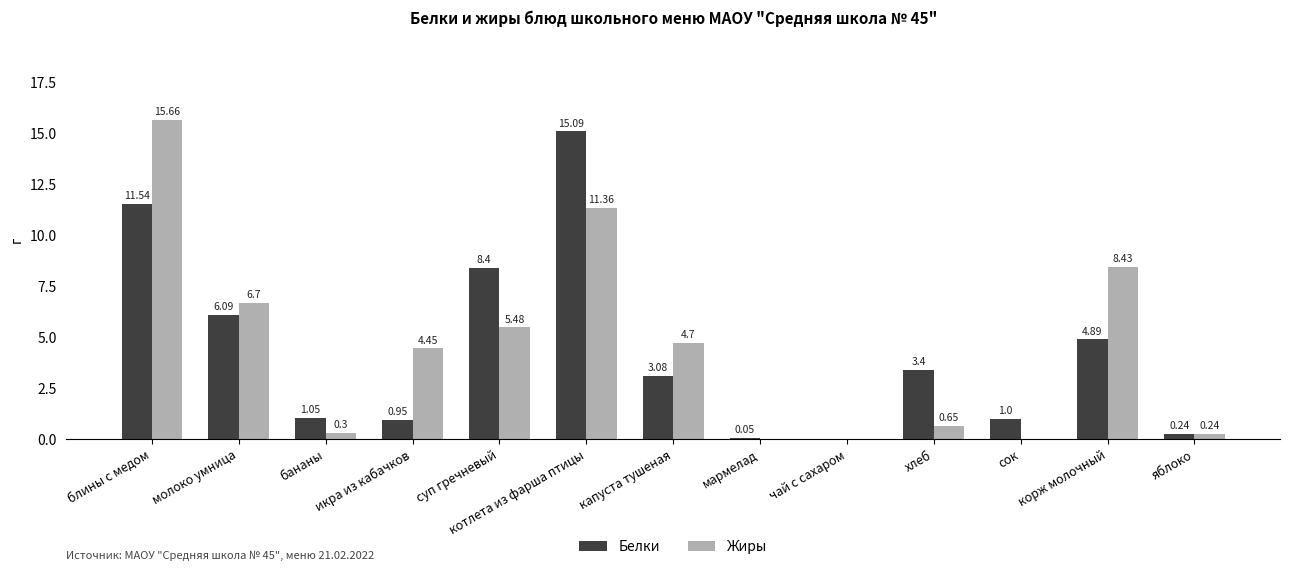

What is the total value across all series at молоко умница?

12.8